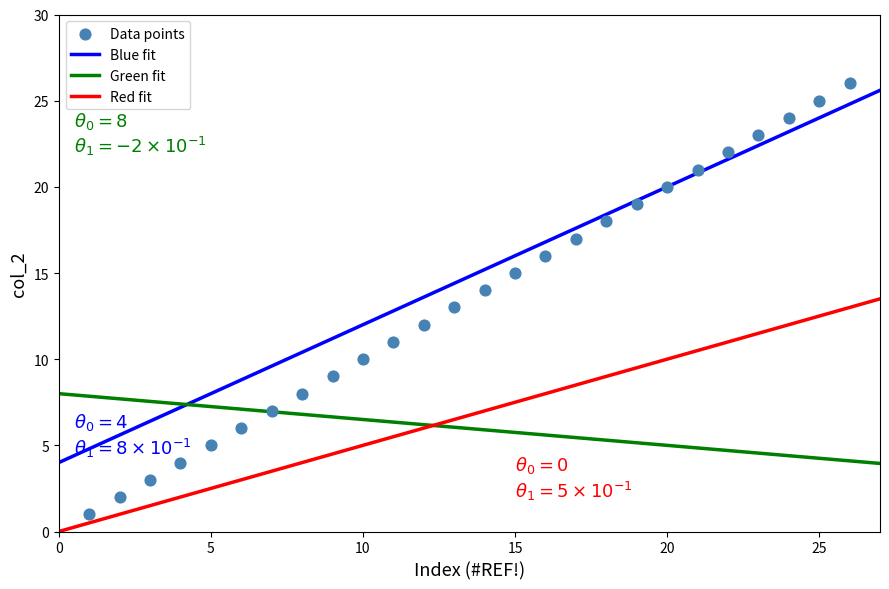

What is the range of Y values (max minus min)?

25